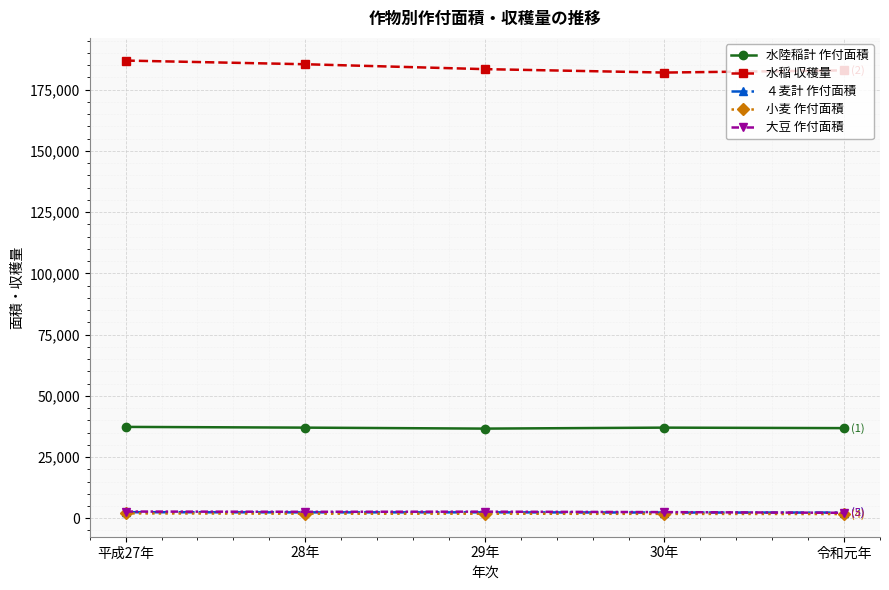

What is the difference between the ４麦計 作付面積 values at 29年 and 28年?

10